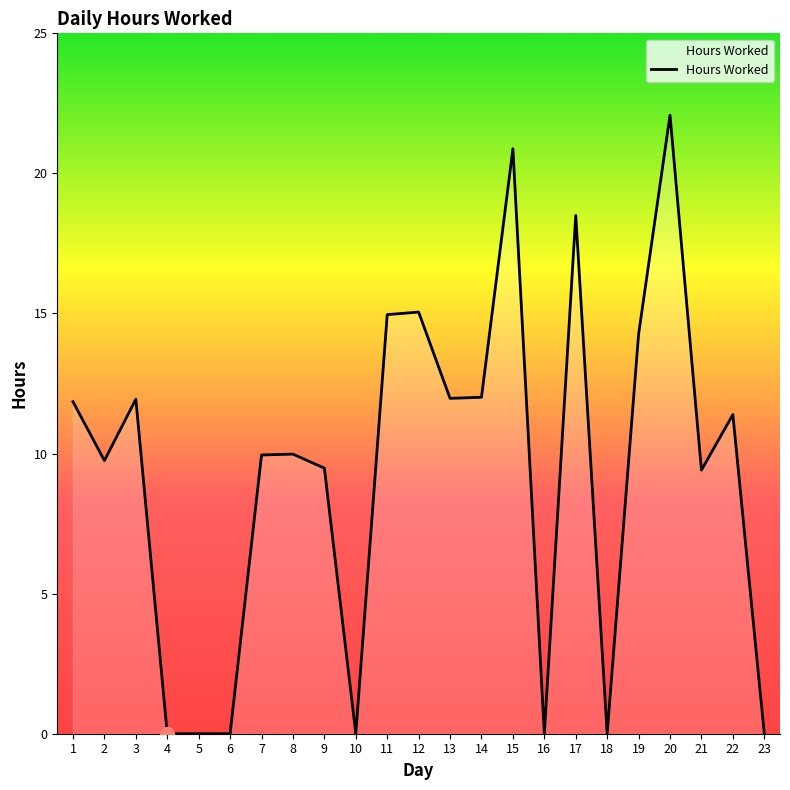

Which has a higher value, 9 or 18?

9